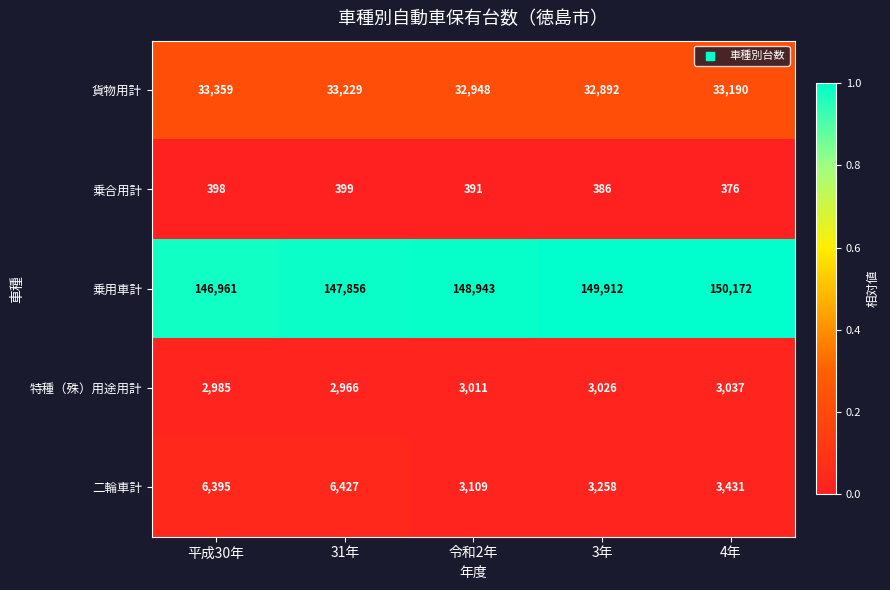

Which series has the widest spread of values?

二輪車計